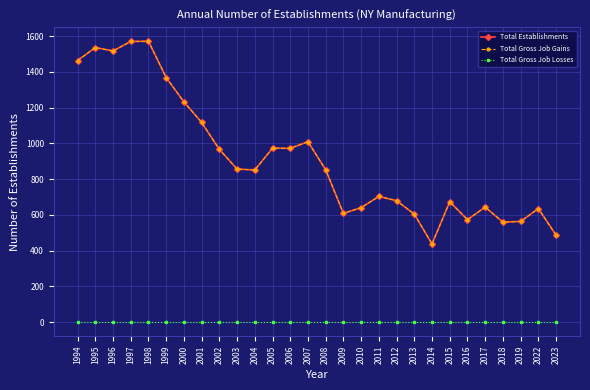

How many values in the Total Establishments series are below 852?

14